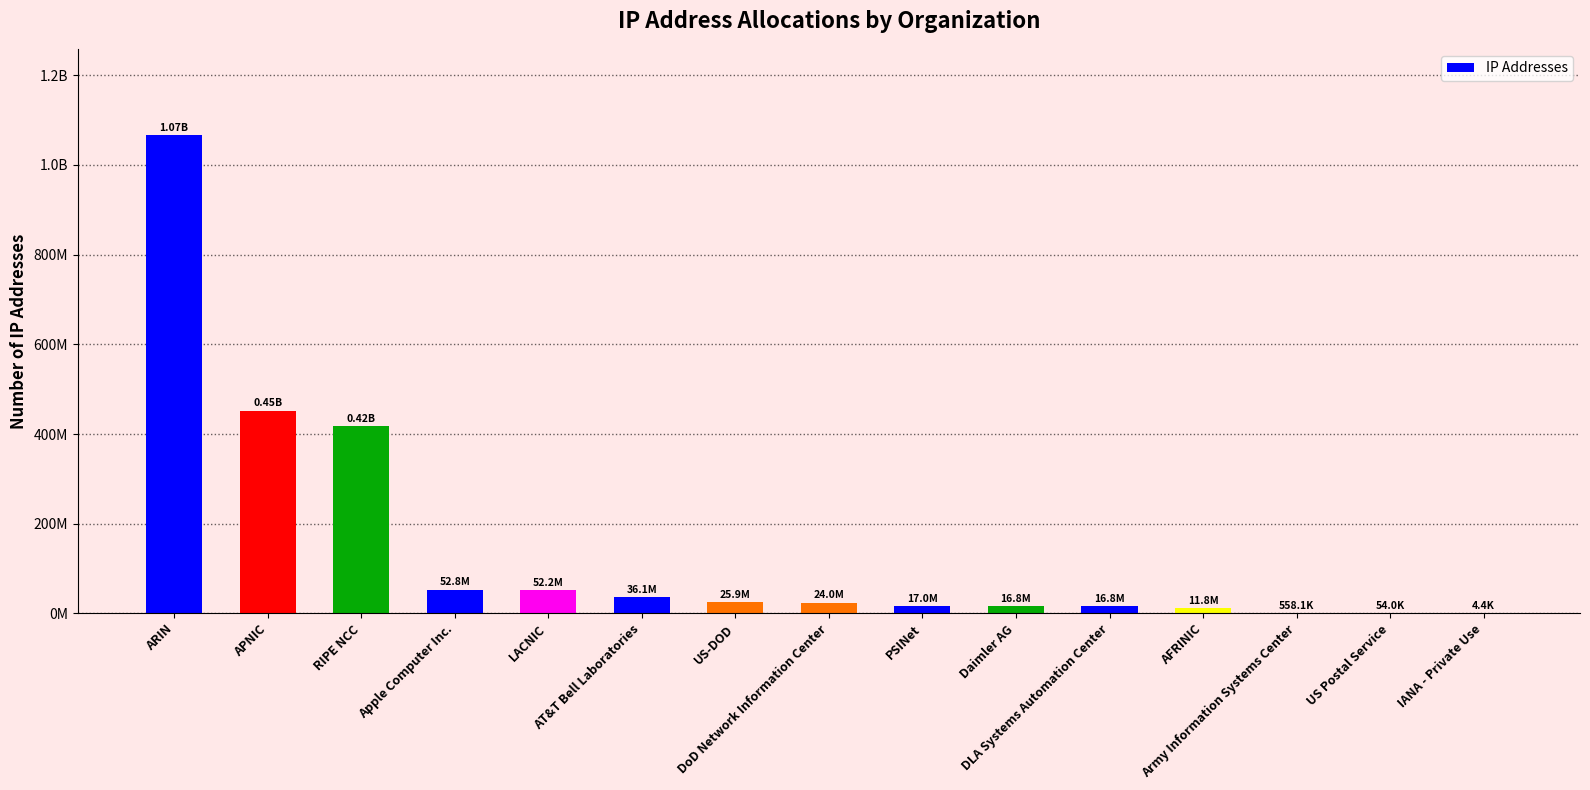

What is the change in value from LACNIC to AT&T Bell Laboratories?

-16173736